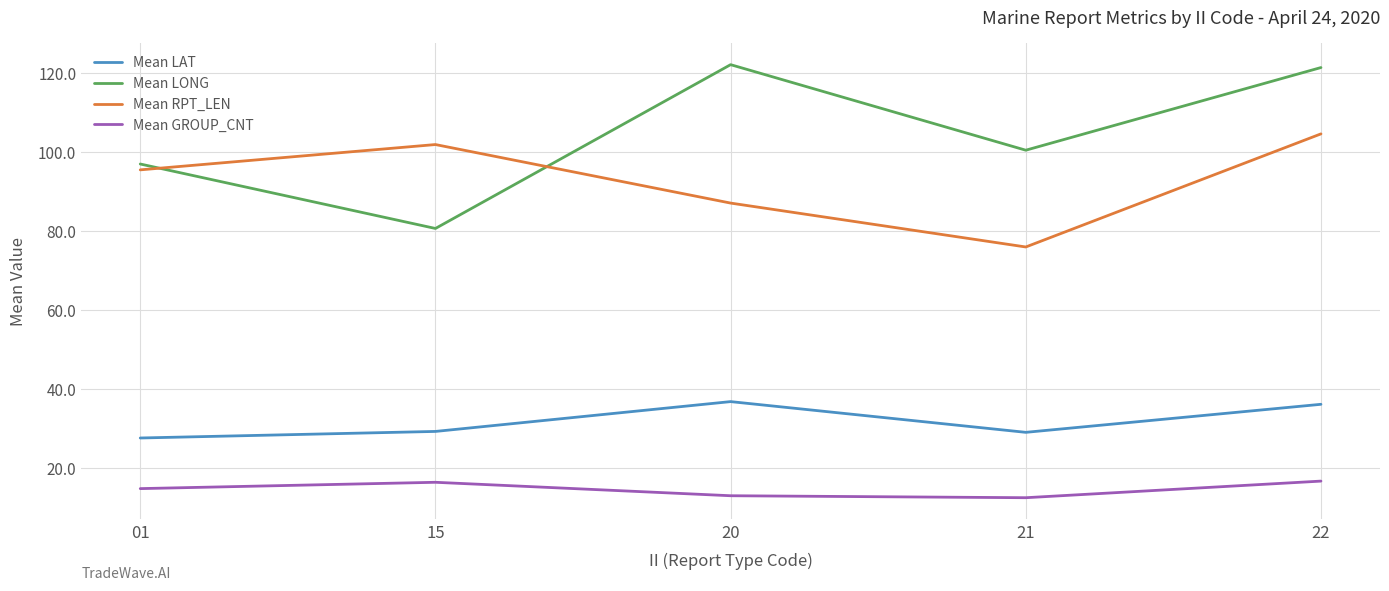

How many lines are shown in the chart?

4